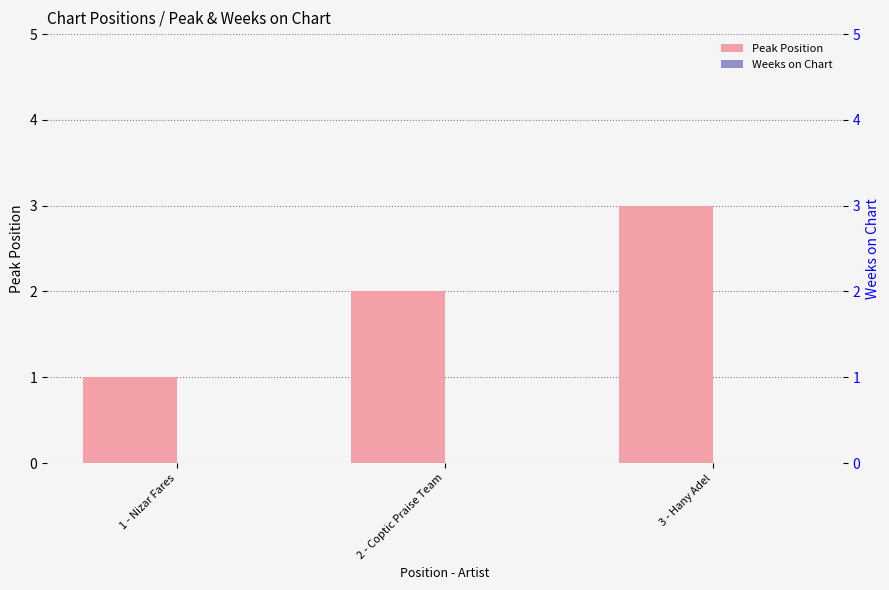

What is the greatest value displayed?

3